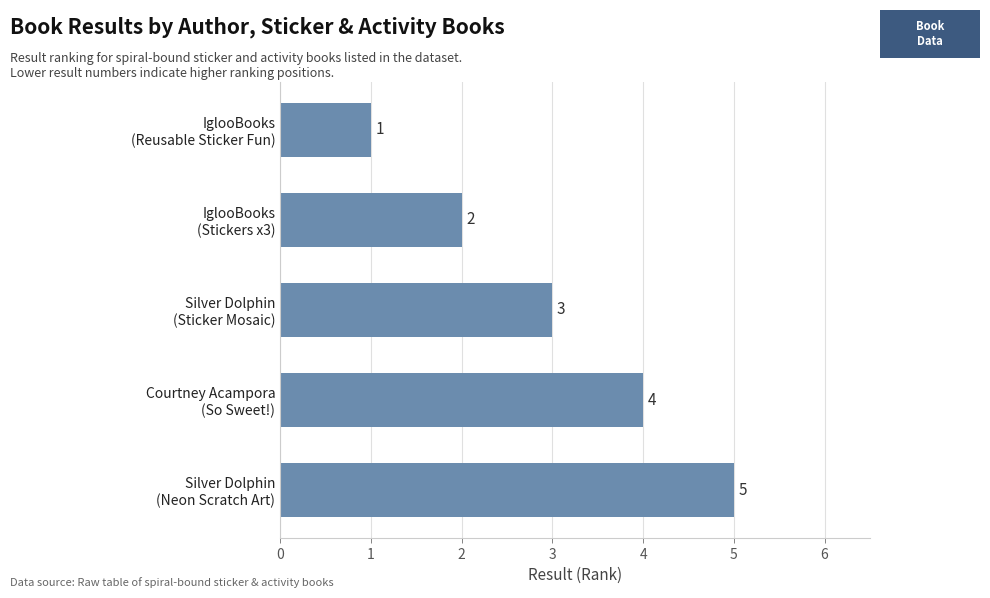

What is the value of the 2nd bar from the top?

2